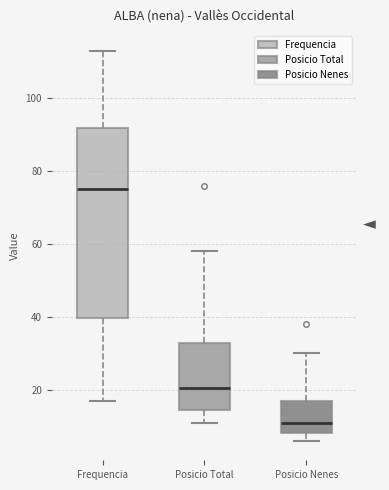

Reading left to right, read every box against the y-axis: the position of its median line, the range the box covers, and the ends of its whiskers. The values are not printed on the chart, so give them approximately, as read against the axis.

Frequencia: median 76, box 40 to 92, whiskers 18 to 114
Posicio Total: median 20, box 14 to 32, whiskers 12 to 58
Posicio Nenes: median 12, box 8 to 18, whiskers 6 to 30